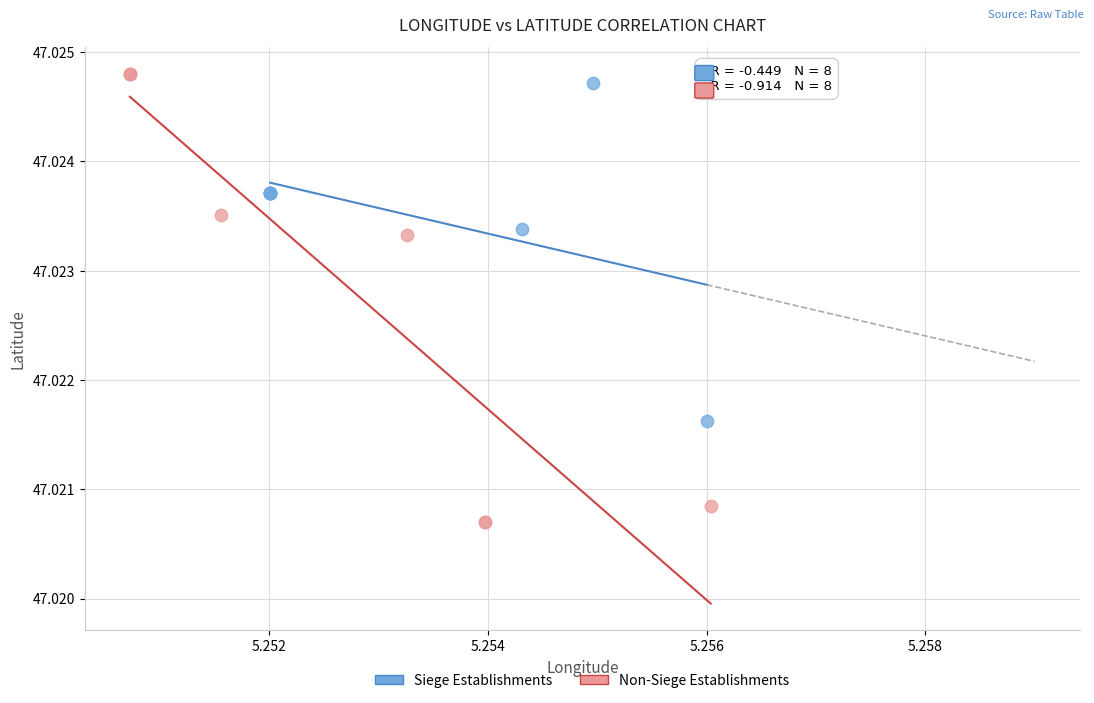

Which series contains the highest Y value?

Non-Siege Establishments